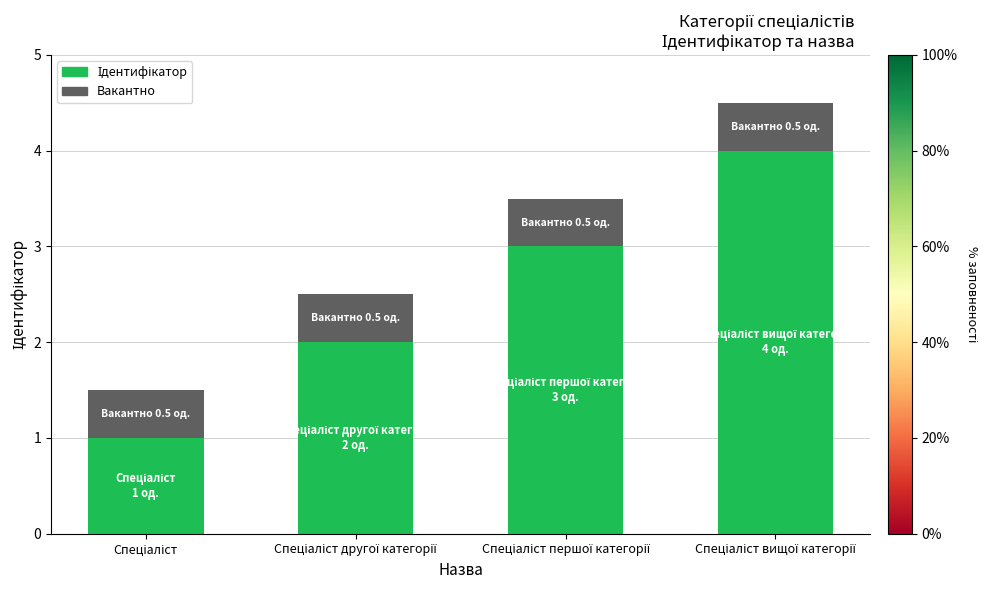

What position from the right is Спеціаліст першої категорії?

2